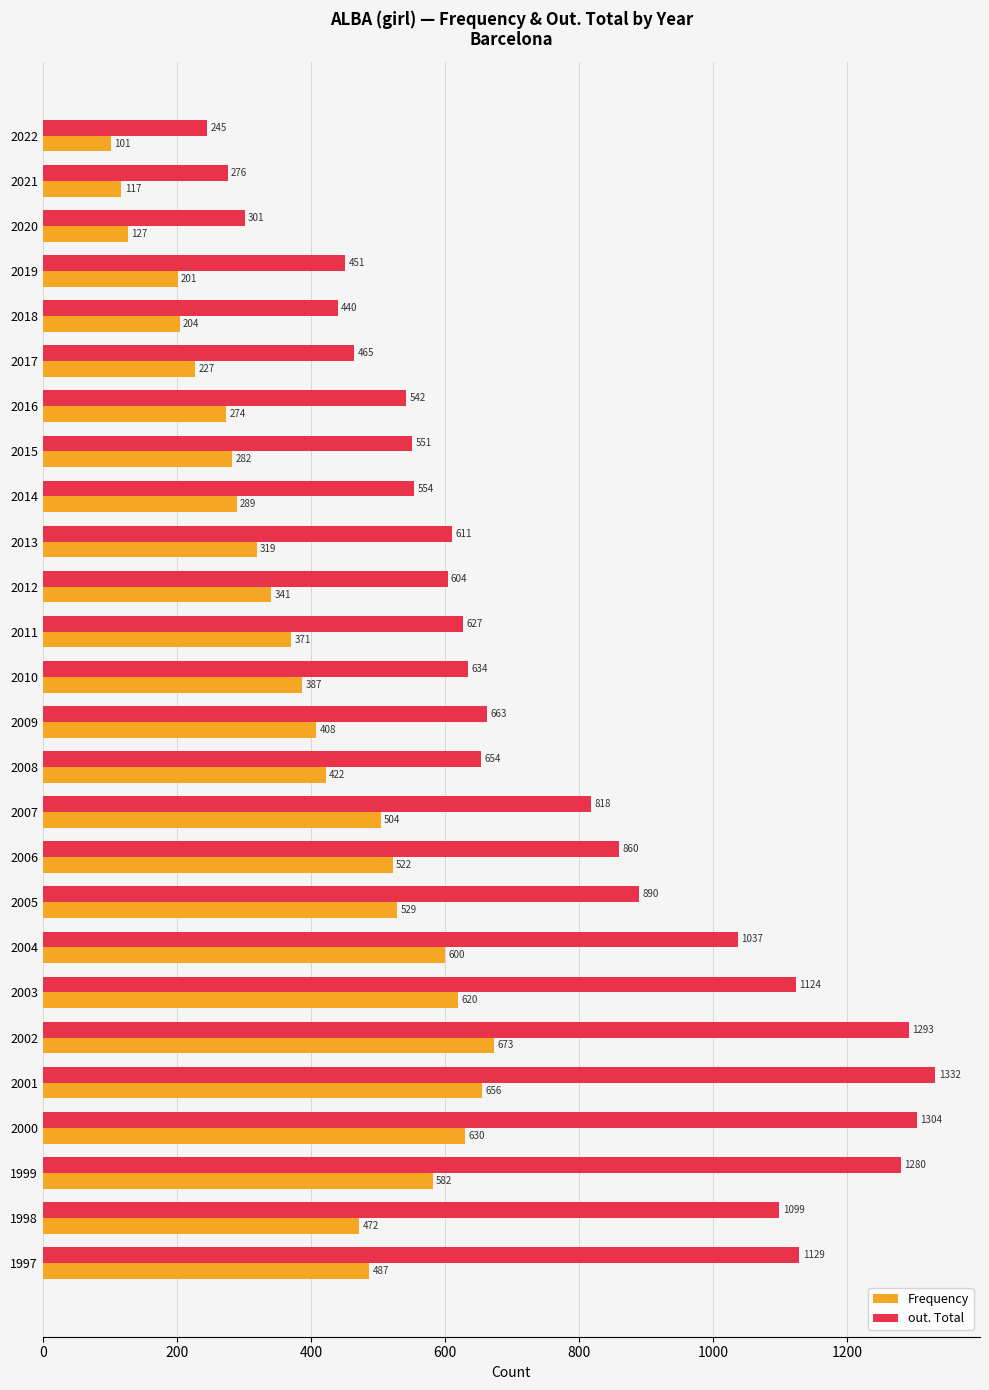

What is the minimum value for out. Total?

245